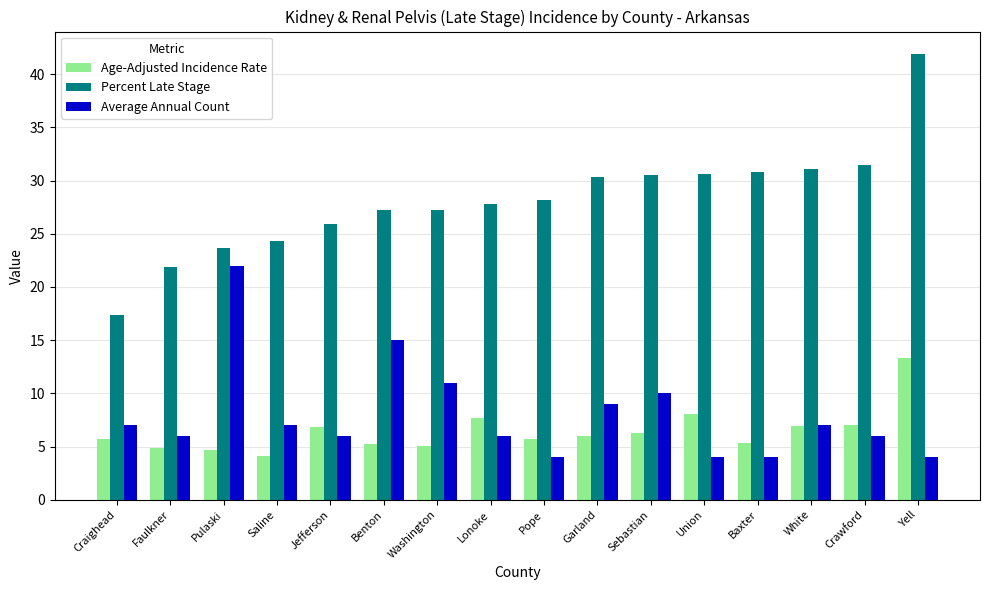

Which series has the largest range (max minus min)?

Percent Late Stage